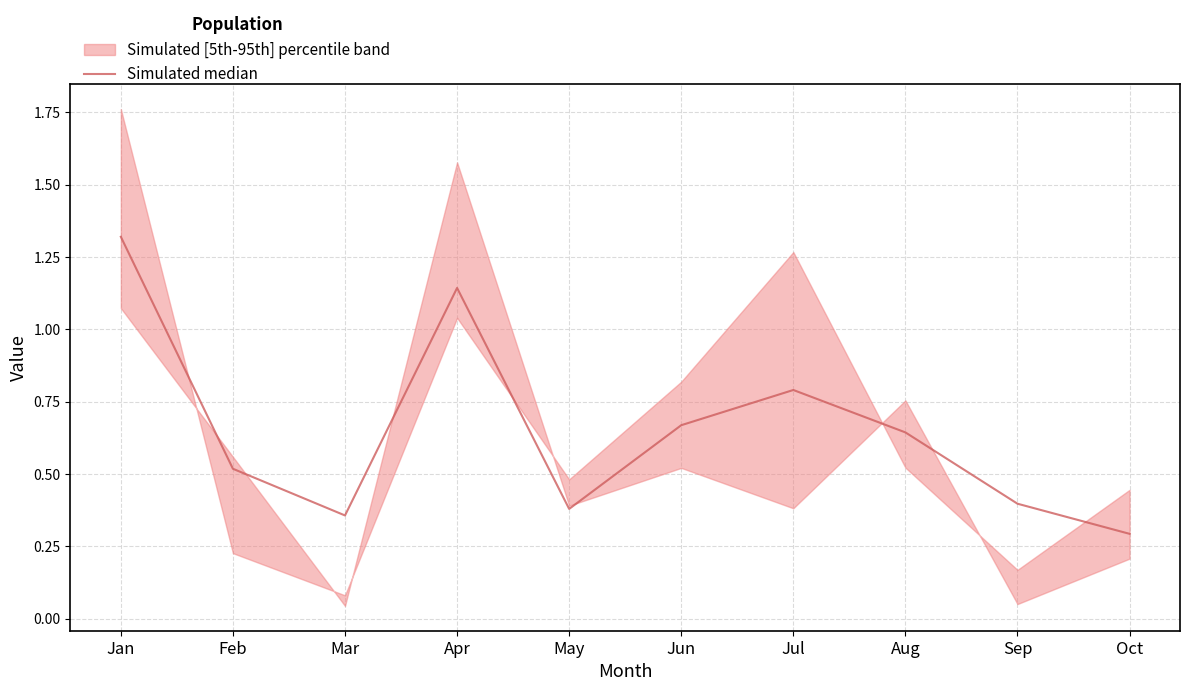

Reading left to right, extract all data points from this chart.

1.3	0.5	0.4	1.1	0.4	0.7	0.8	0.6	0.4	0.3